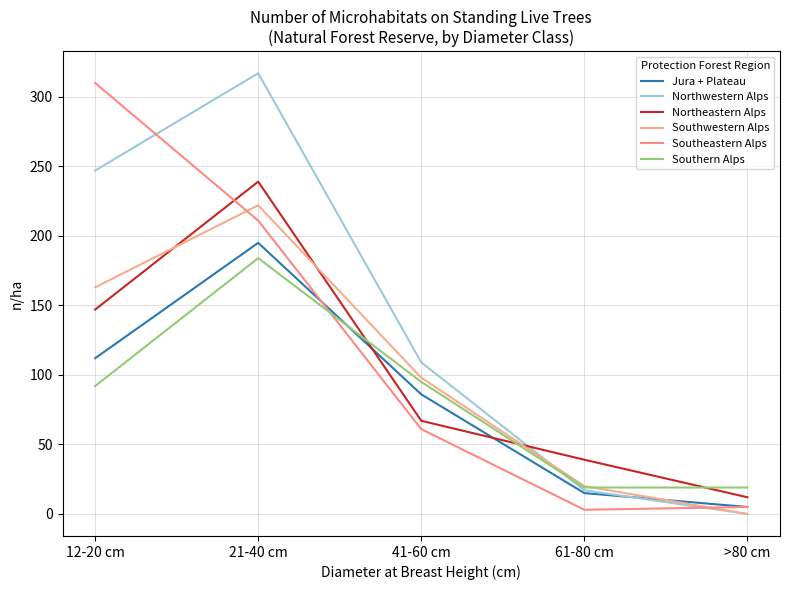

Does the chart display data point markers on the line(s)?

No